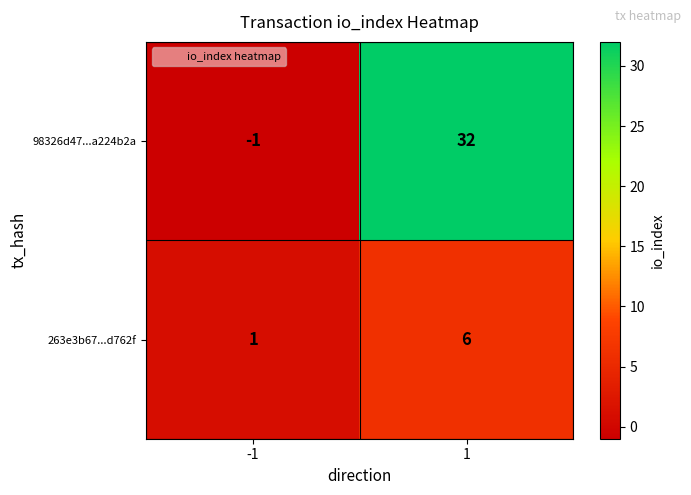

Which category has the lowest value across all series?

-1